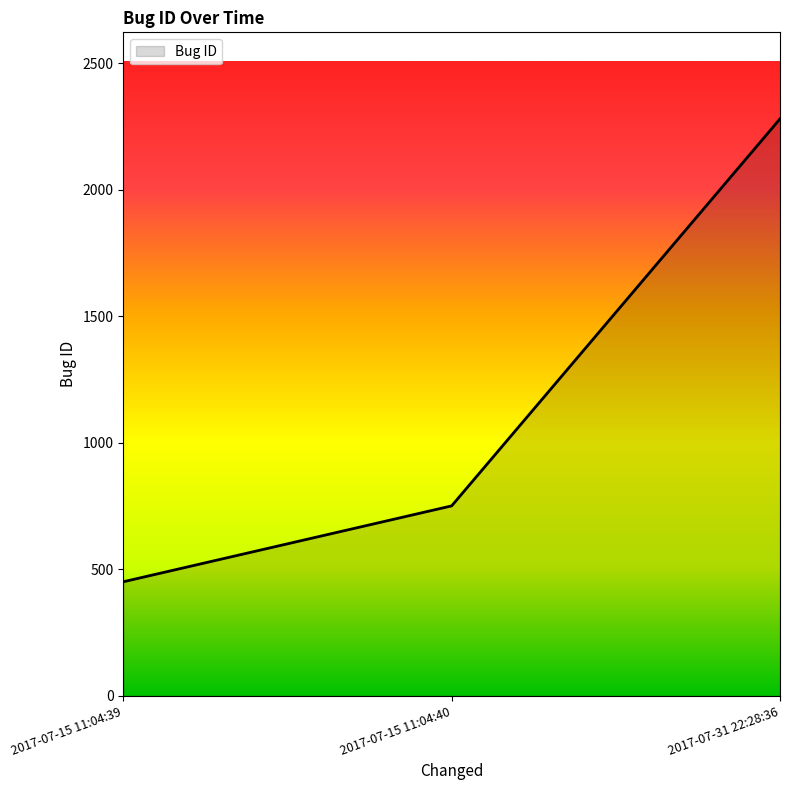

How many lines are shown in the chart?

1